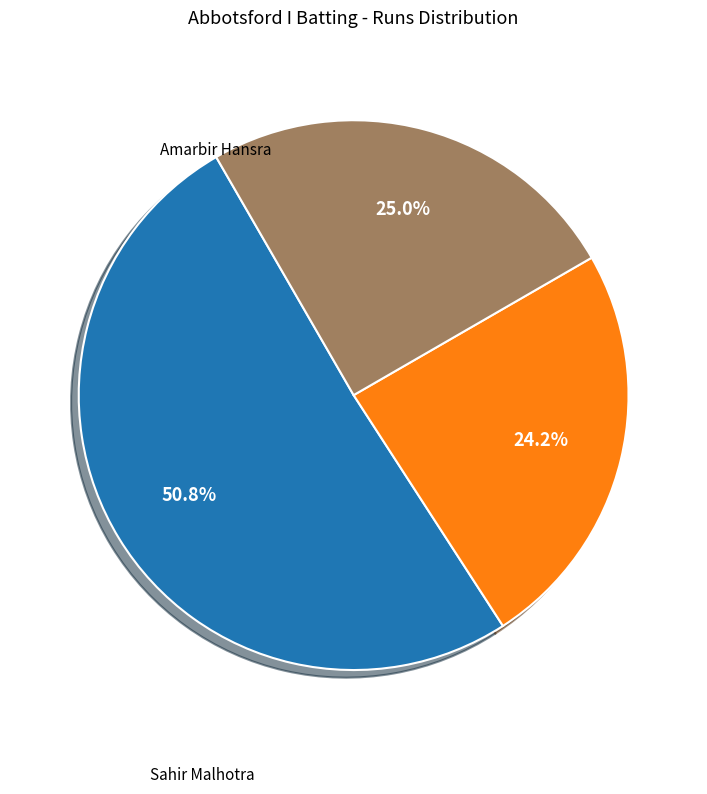

Is there a majority slice in this chart?

Yes